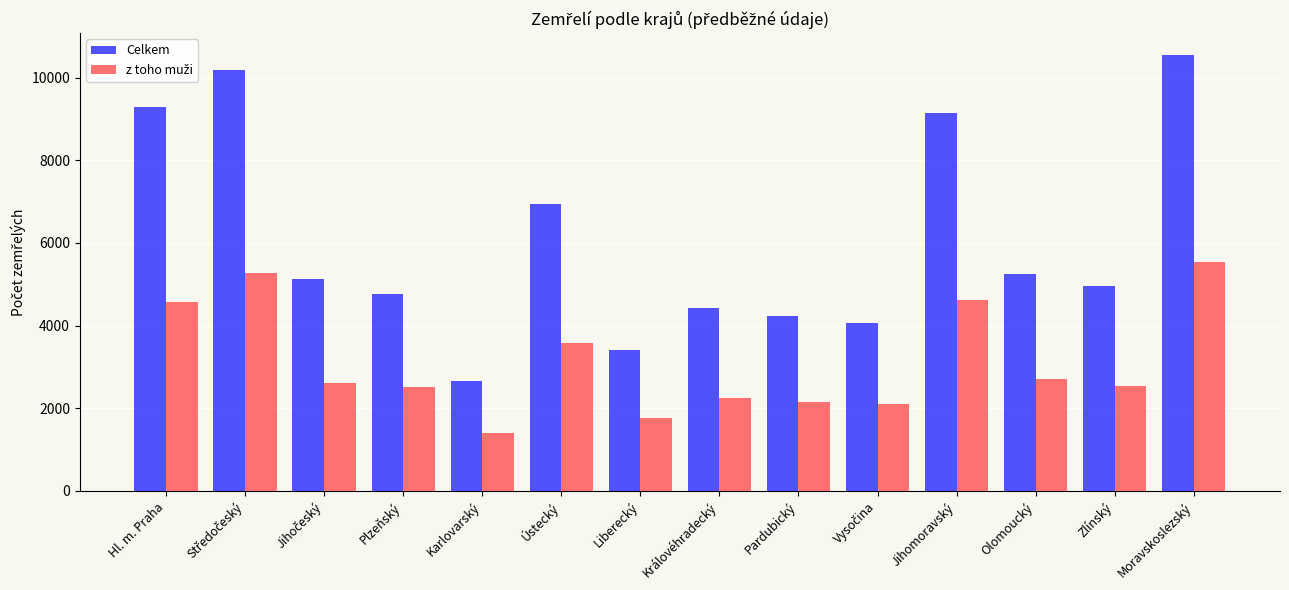

Is it true that Celkem equals 13986 at Hl. m. Praha?

False